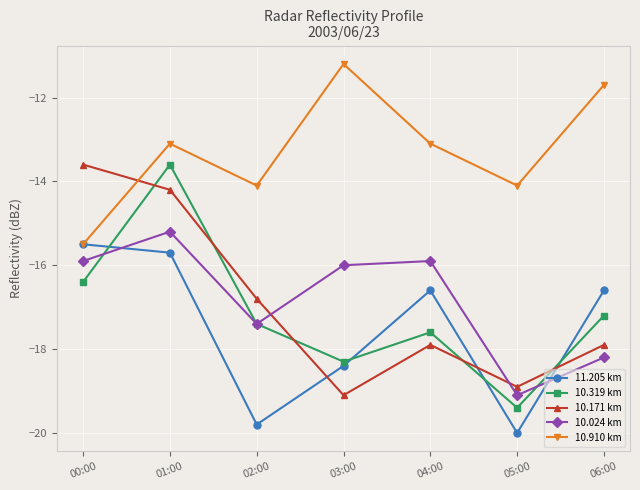

Reading left to right, list all the values displayed in this chart.

11.205 km: -15.5	-15.7	-19.8	-18.4	-16.6	-20.0	-16.6
10.319 km: -16.4	-13.6	-17.4	-18.3	-17.6	-19.4	-17.2
10.171 km: -13.6	-14.2	-16.8	-19.1	-17.9	-18.9	-17.9
10.024 km: -15.9	-15.2	-17.4	-16.0	-15.9	-19.1	-18.2
10.910 km: -15.5	-13.1	-14.1	-11.2	-13.1	-14.1	-11.7